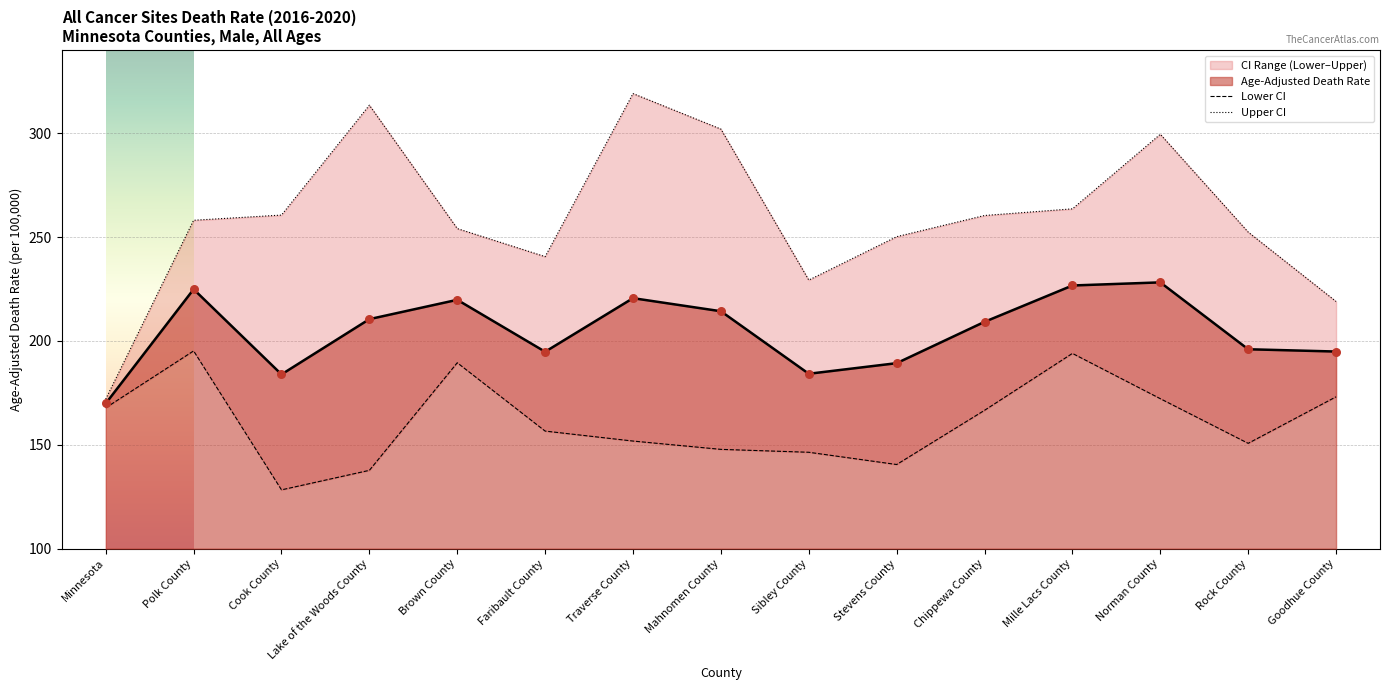

Is the value of Lower CI at Brown County greater than the value of Upper CI at Minnesota?

Yes